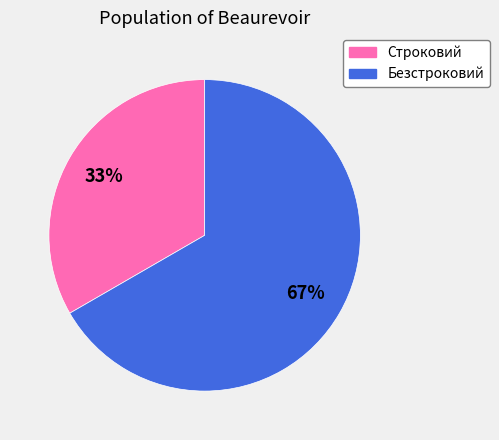

How many segments does this pie chart have?

2